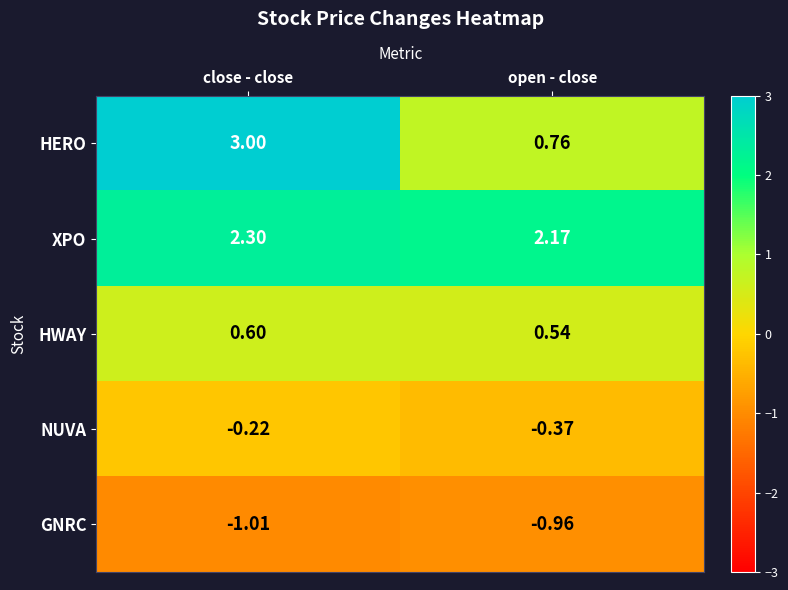

Is the value of NUVA at open - close greater than the value of HWAY at close - close?

No